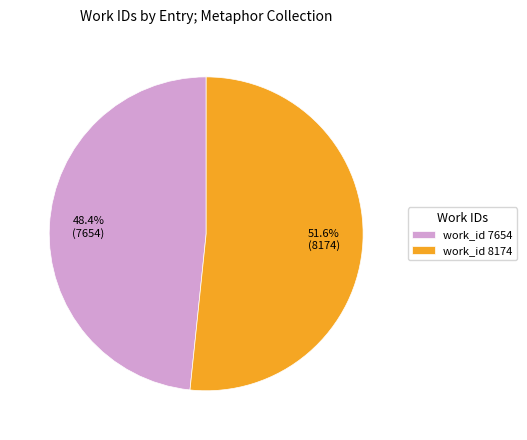

The work_id 8174 slice represents 61% of the pie. True or false?

False